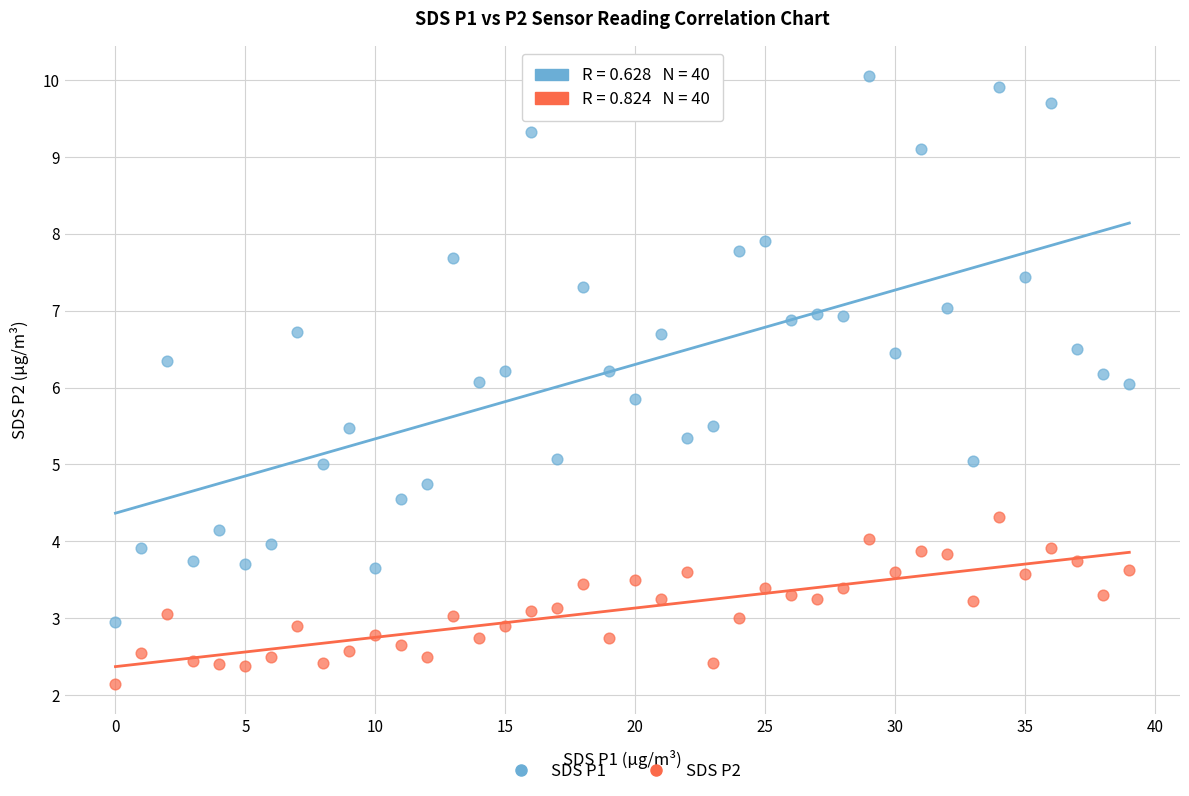

Which series contains the highest Y value?

SDS P1